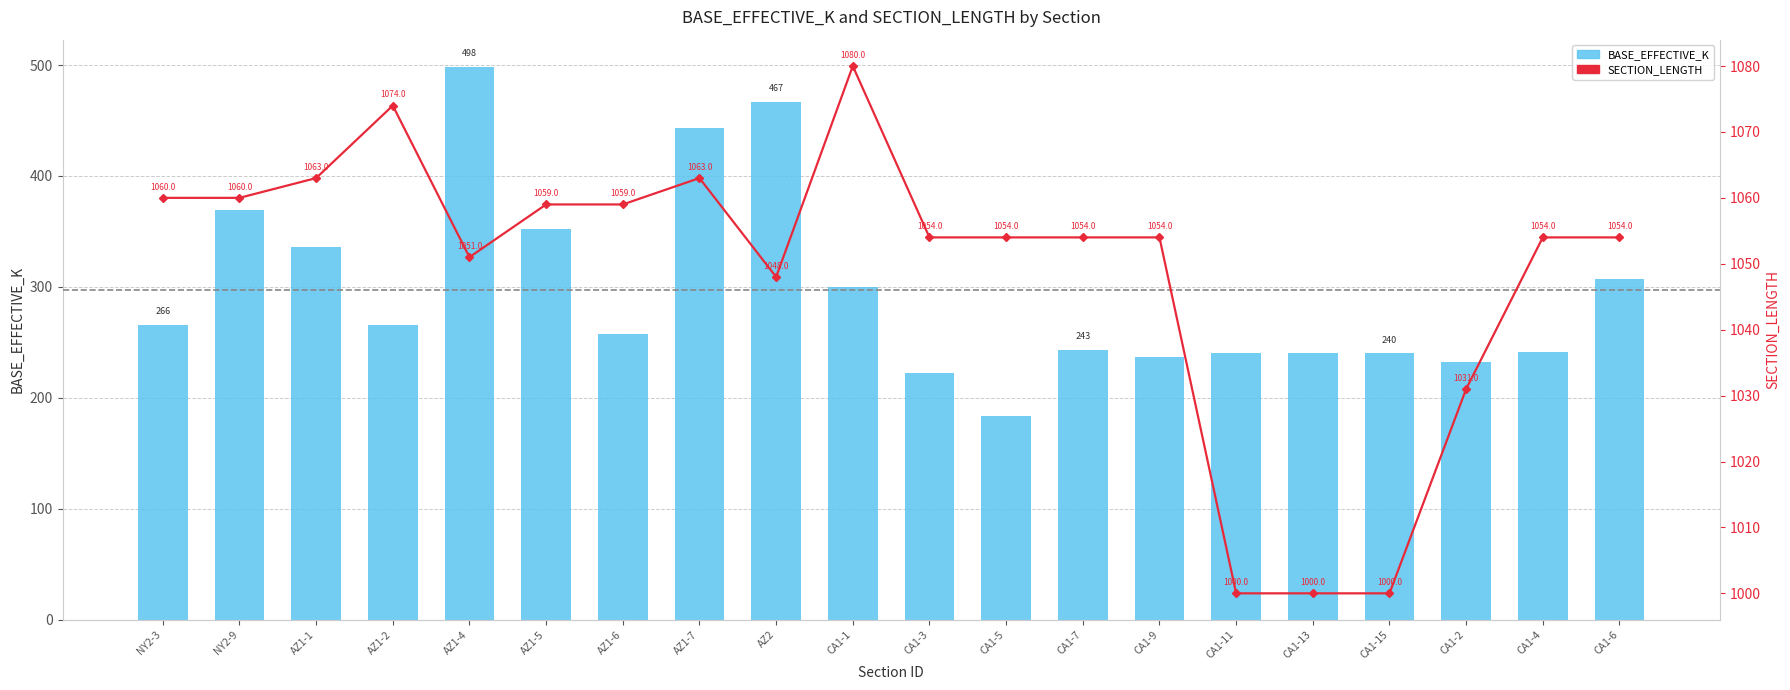

Which series has the widest spread of values?

BASE_EFFECTIVE_K